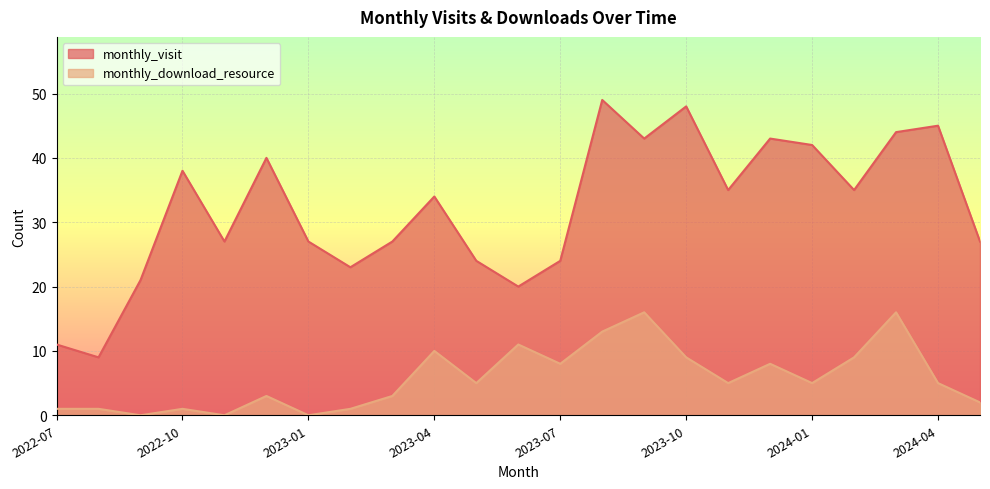

Read the monthly_visit value at 2022-08.

9